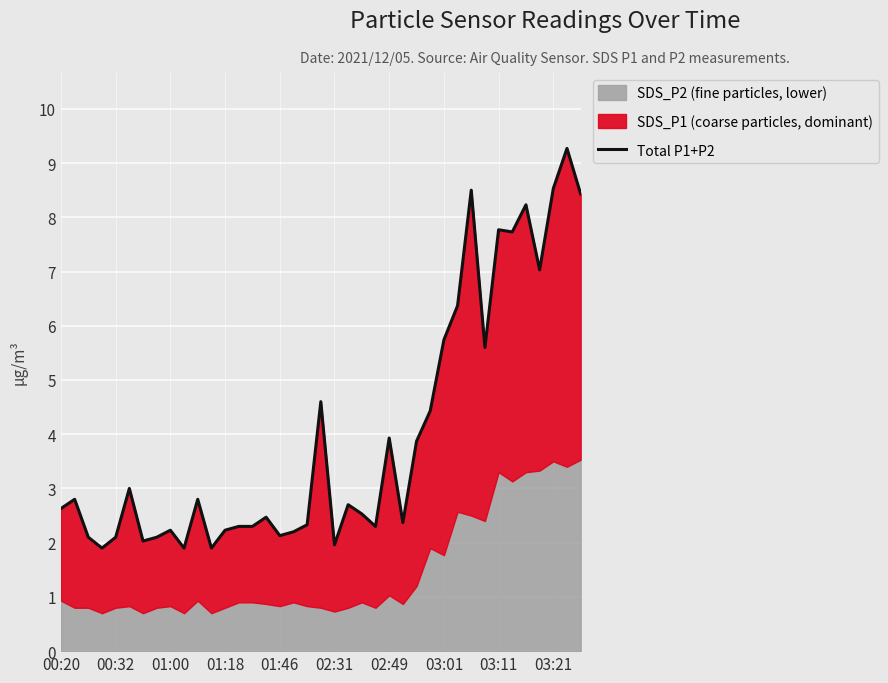

Does the chart display data point markers on the line(s)?

No